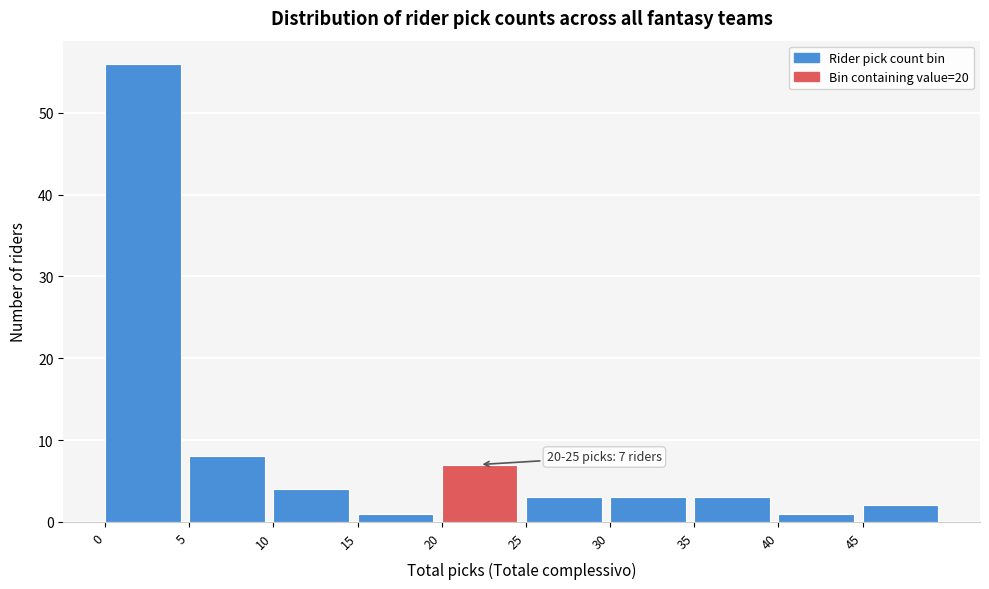

Which range on the x-axis has the tallest bar?

0 to 5